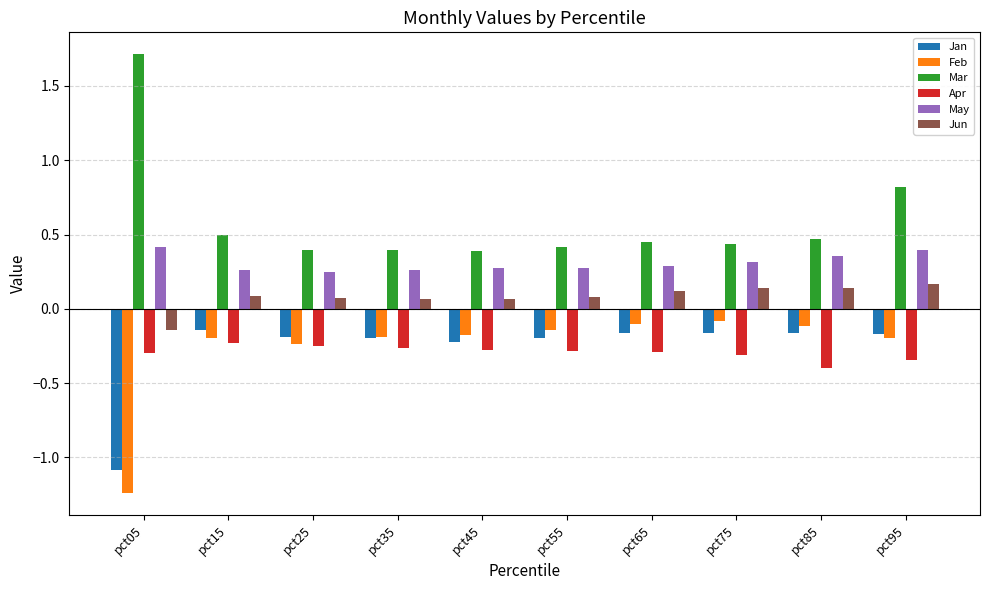

The Apr series shows -0.1 at pct25. True or false?

False